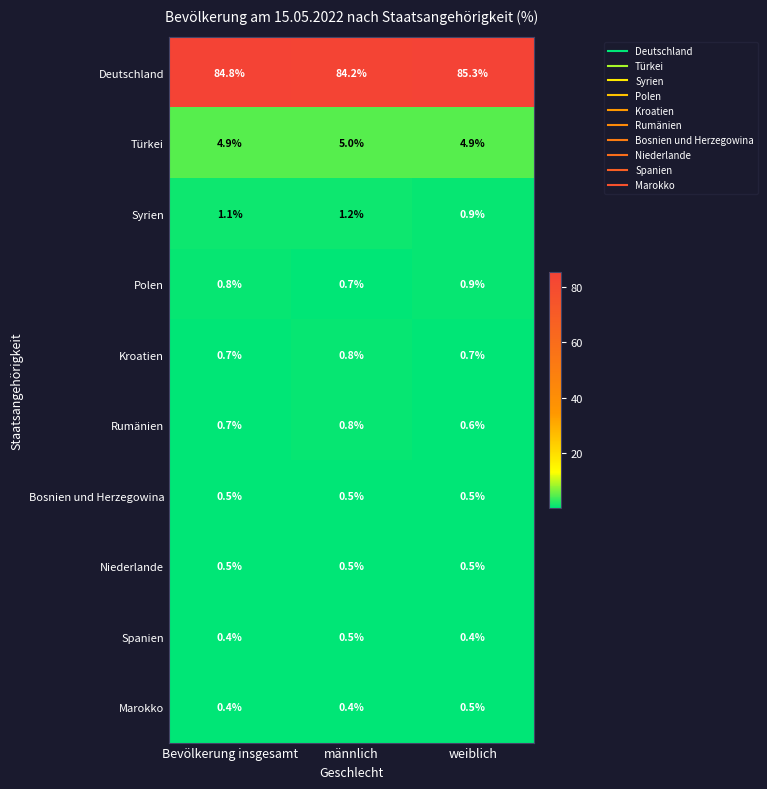

Which series changed the most between Bevölkerung insgesamt and männlich?

Deutschland